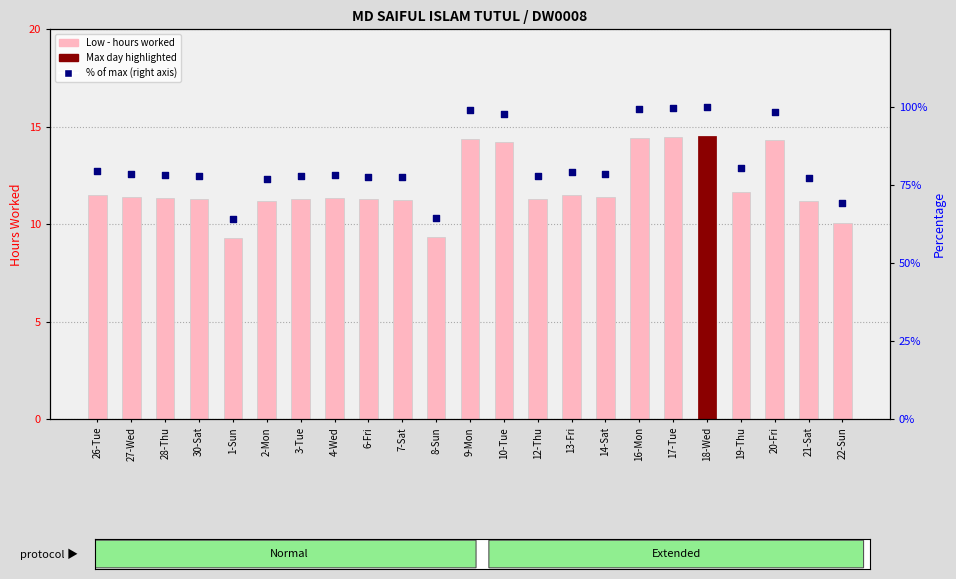

Which series has the largest Y range (max minus min)?

% of max day